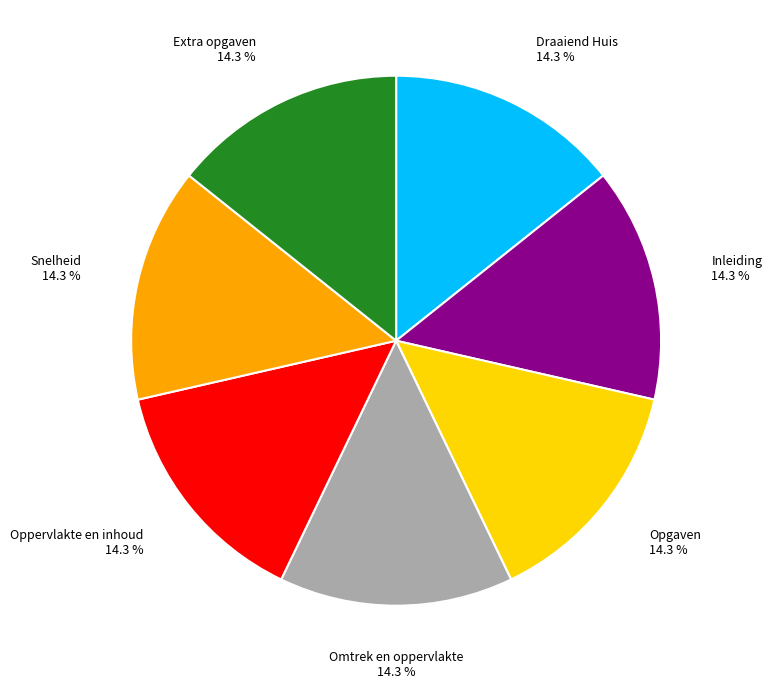

How many segments does this pie chart have?

7